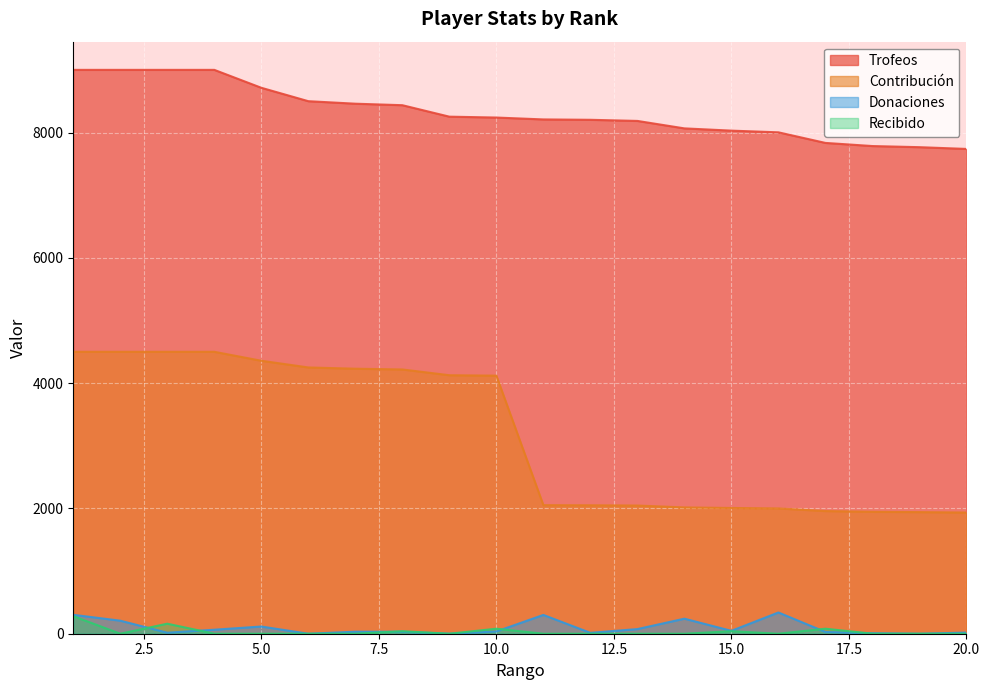

What is the value of the Contribución point at the 6th from the left?

4250